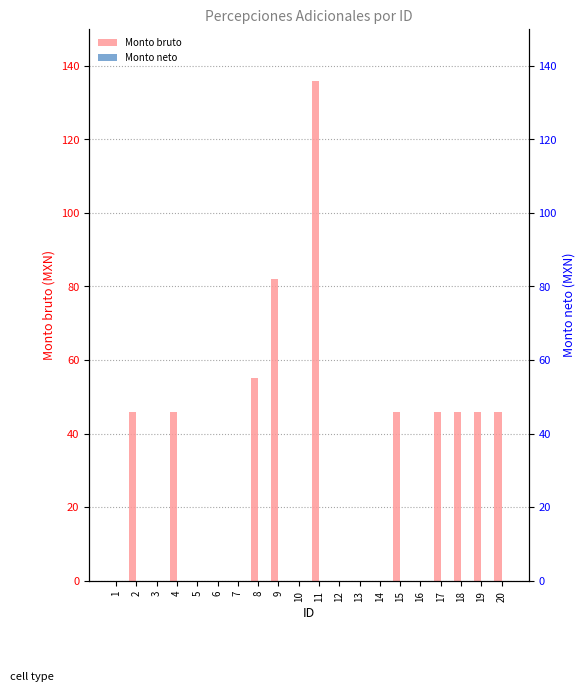

At 2, list the series in order from smallest to largest.

Monto neto, Monto bruto